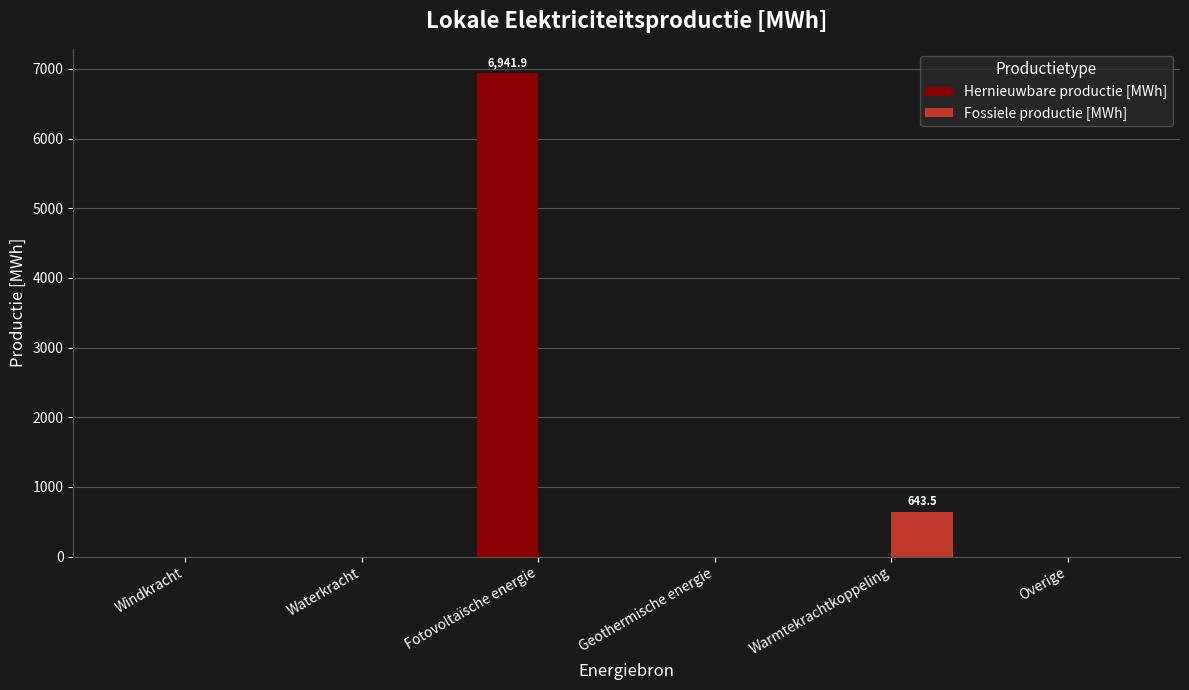

What are all the series names shown in the legend?

Hernieuwbare productie [MWh], Fossiele productie [MWh]